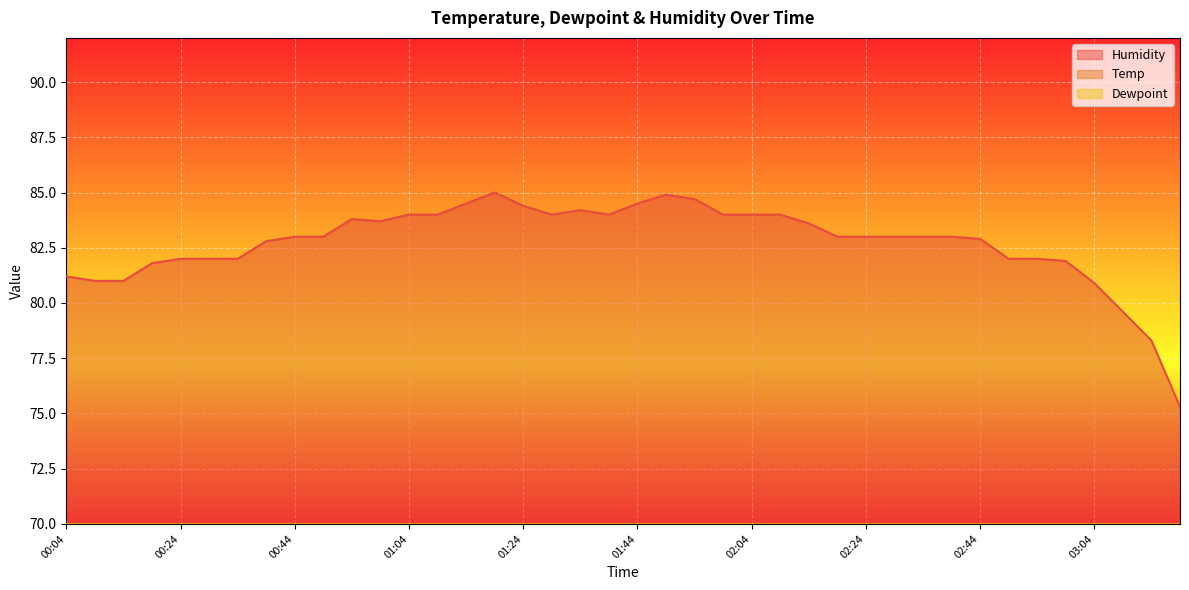

What is the difference between the highest and lowest values at 00:39?

58.0